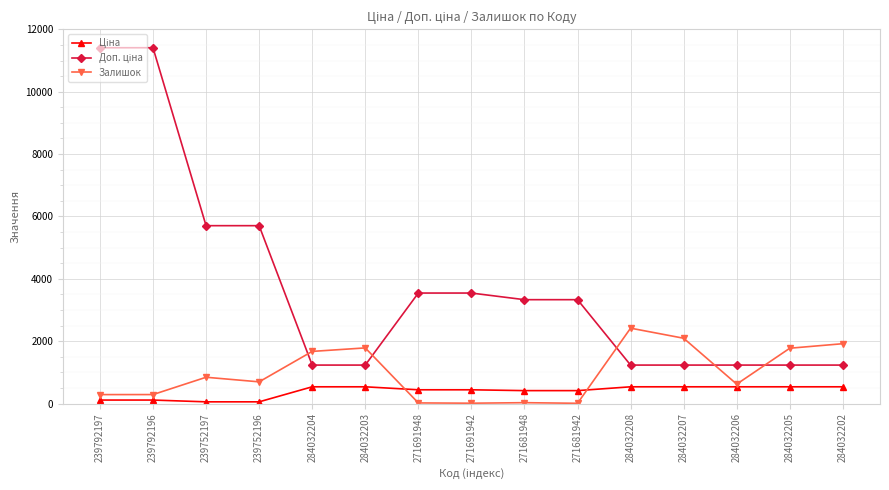

How many distinct data groups are displayed?

3